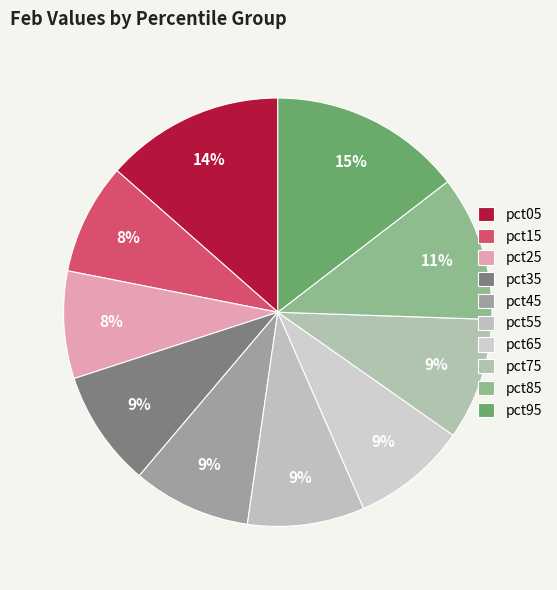

Is it true that pct05 is 4% of the pie?

False